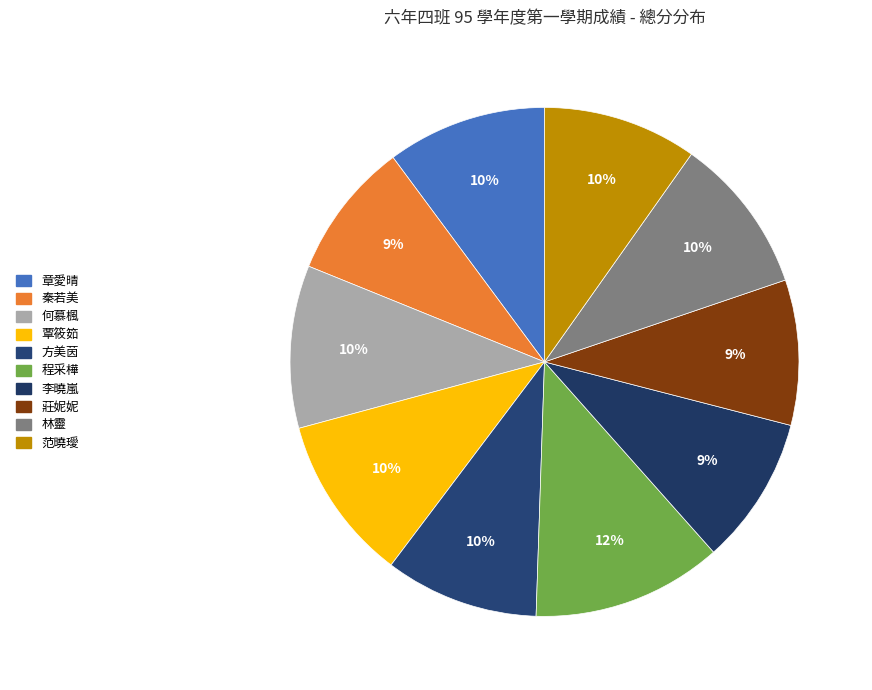

How many segments does this pie chart have?

10